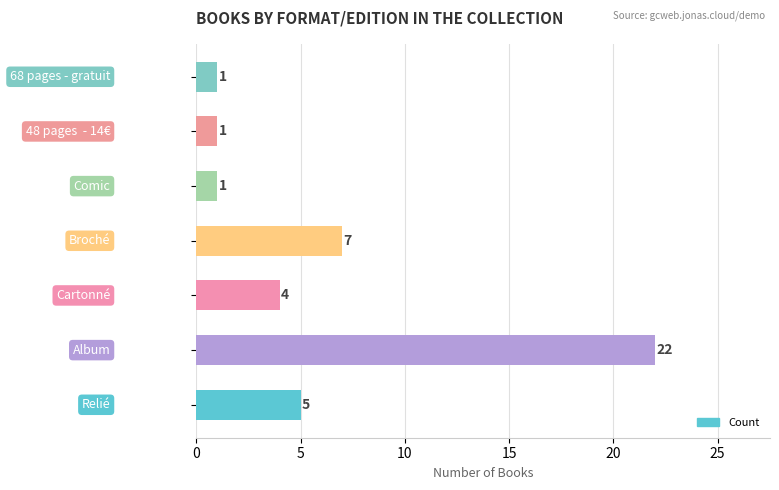

Reading top to bottom, what are all the values shown in this chart?

1	1	1	7	4	22	5